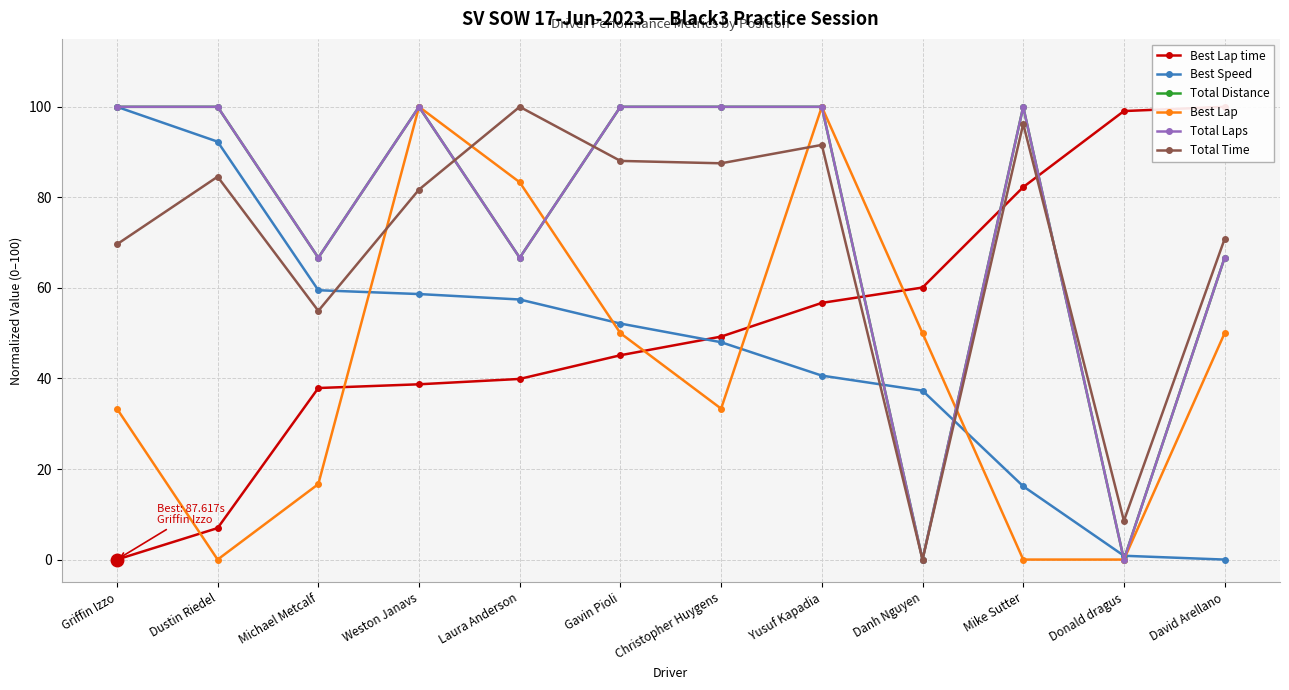

True or false: Best Lap and Total Distance intersect in this chart.

True